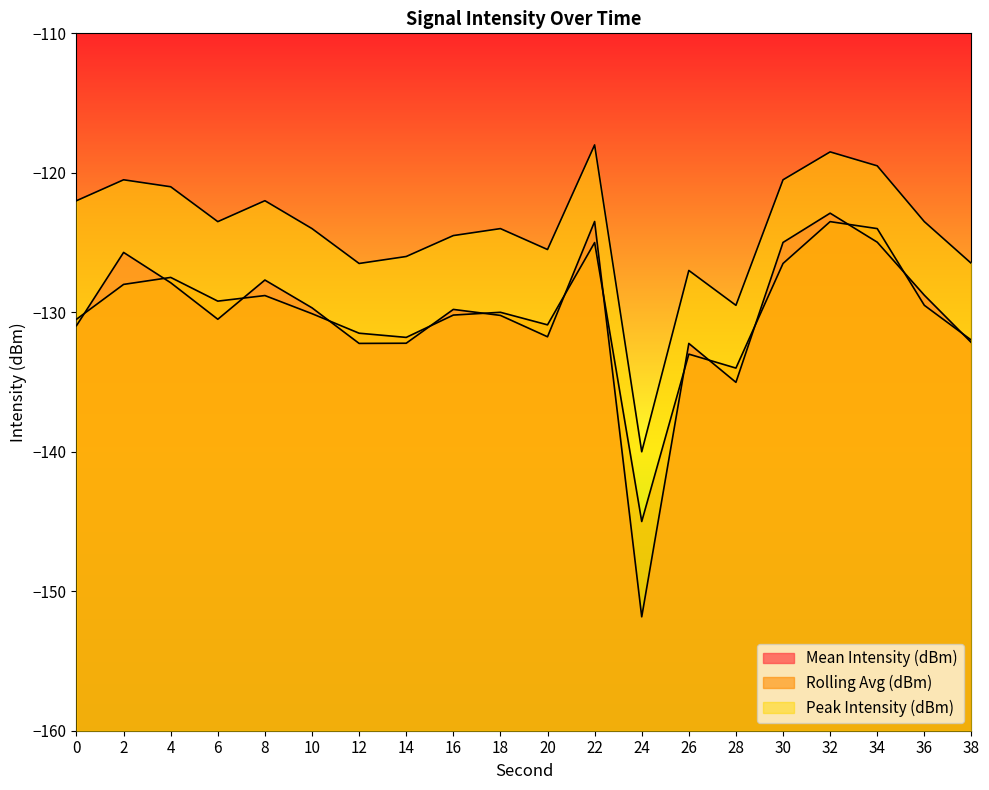

At which label is Rolling Avg (dBm) closest to -134?

28